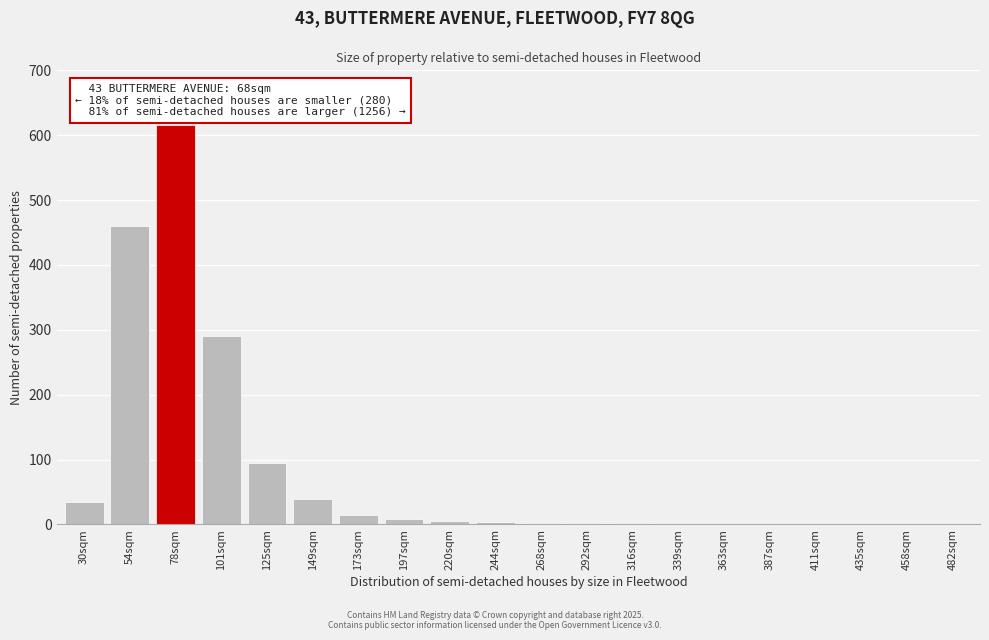

The value at 78sqm is 615. True or false?

True